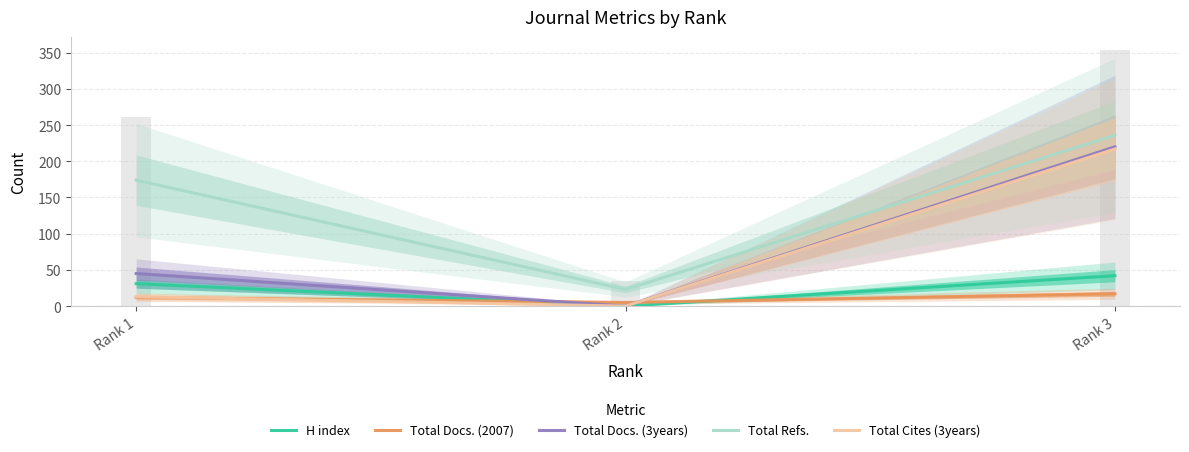

What is the sum of all H index values?

73